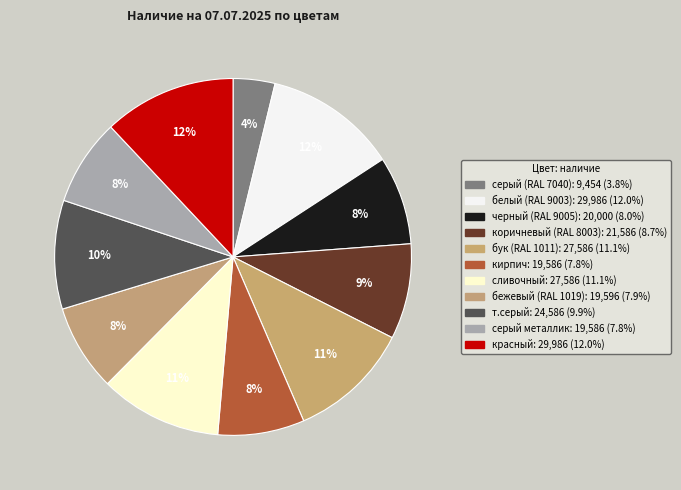

What is the change in value from черный (RAL 9005) to т.серый?

+4586